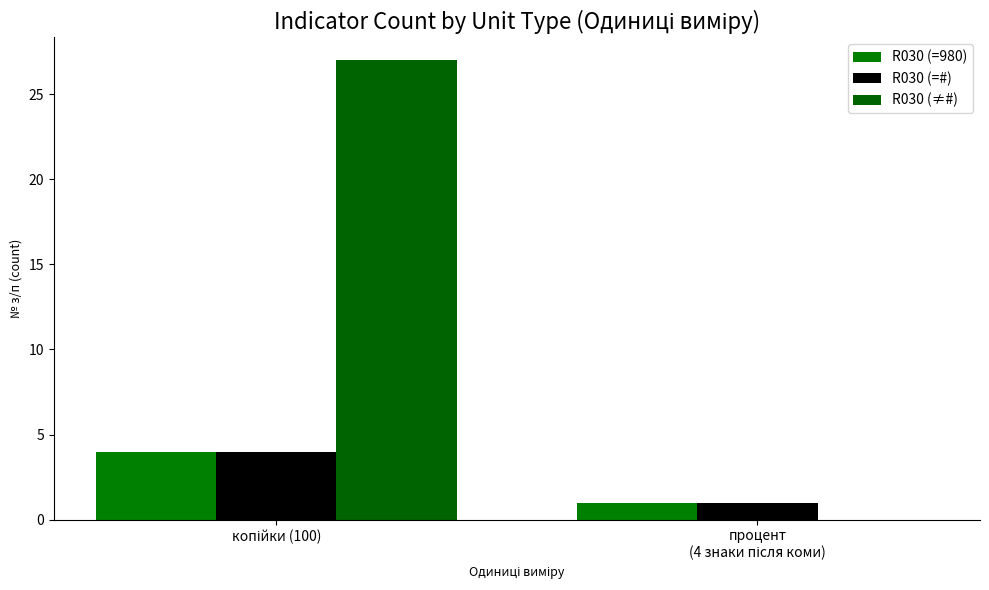

How many series are shown in this chart?

3